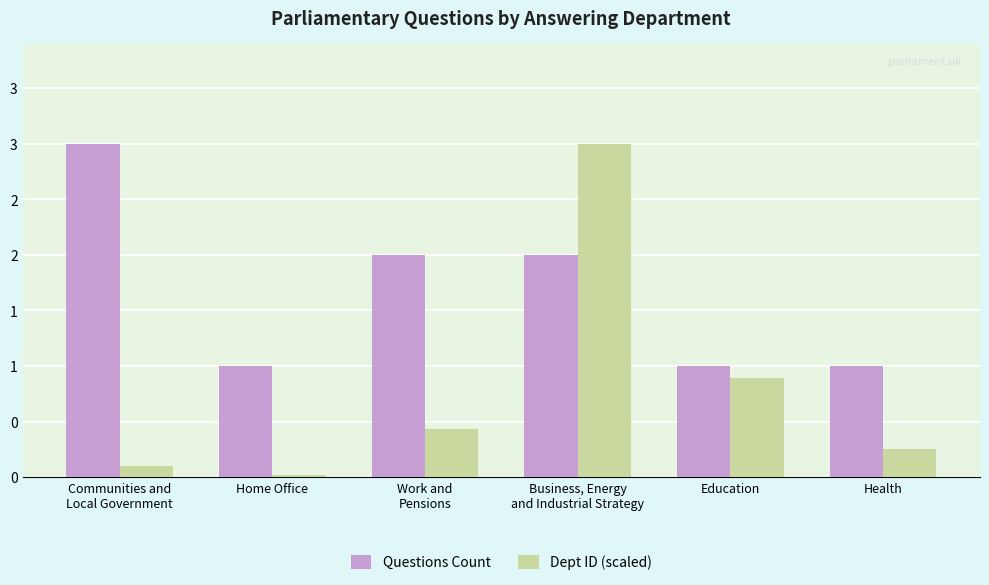

True or false: Questions Count has a value of 1.0 at Education.

True